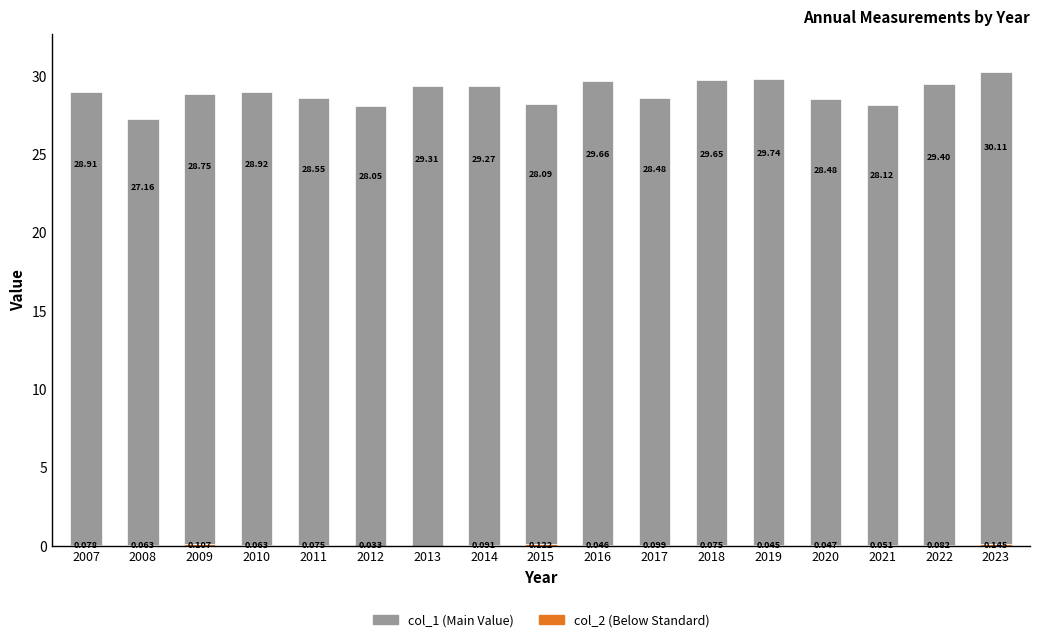

Are the bars horizontal?

No